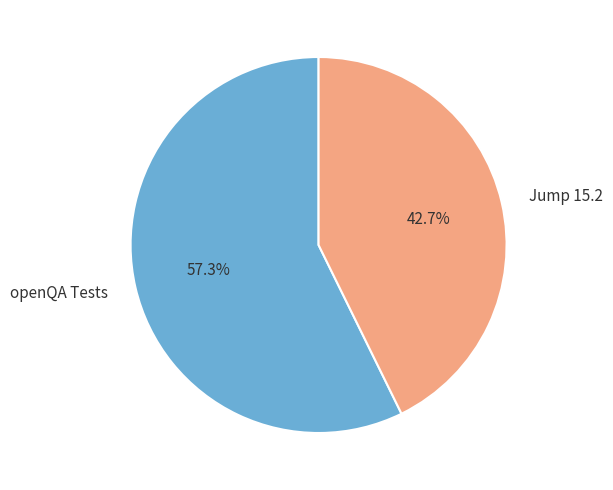

How many segments does this pie chart have?

2